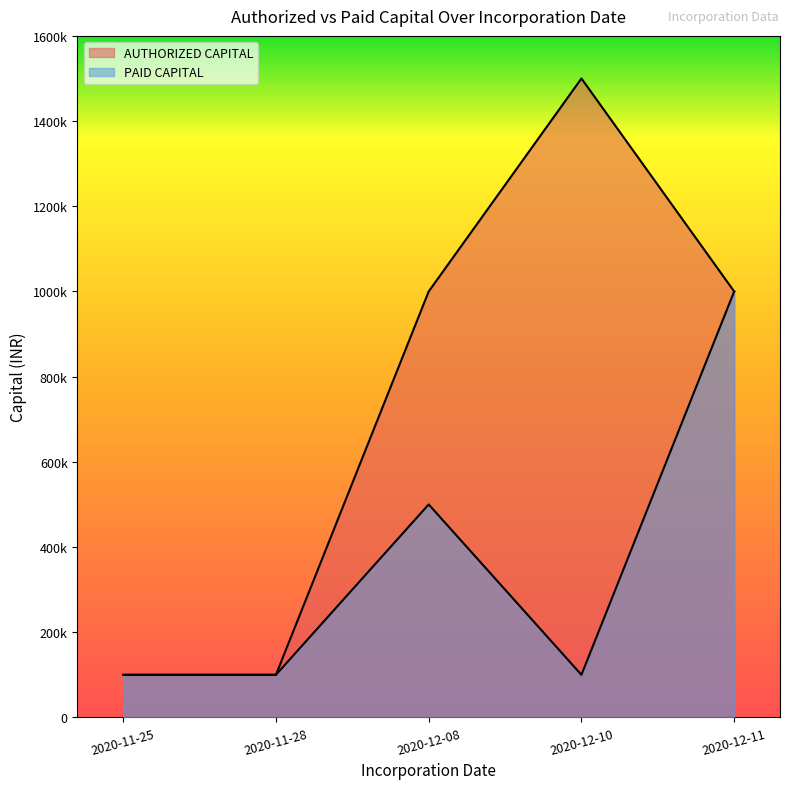

What is the total value across all series at 2020-11-28?

200000